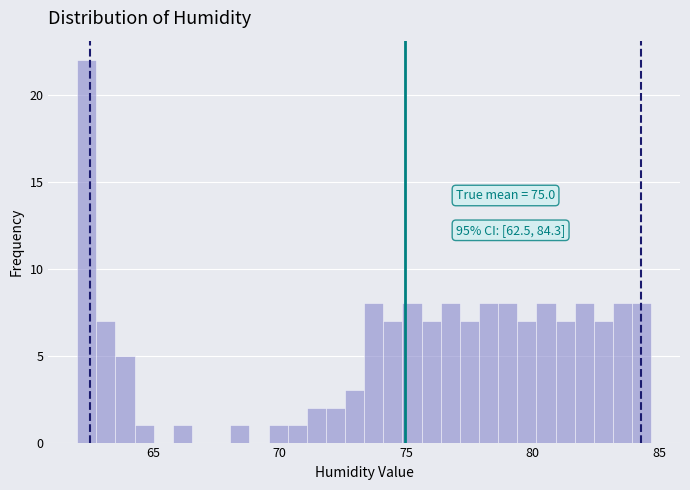

Around what value on the x-axis is the tallest bar? Give the approximate position of its centre, as read against the axis.

62.5